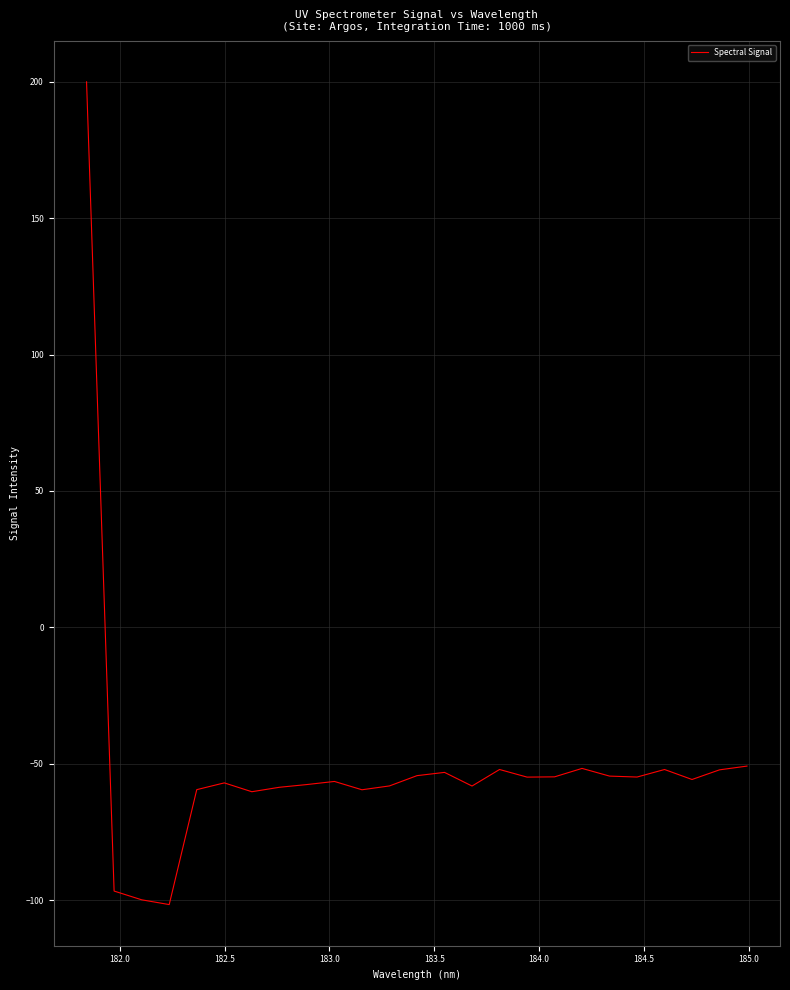

What is the smallest value displayed?

-101.7